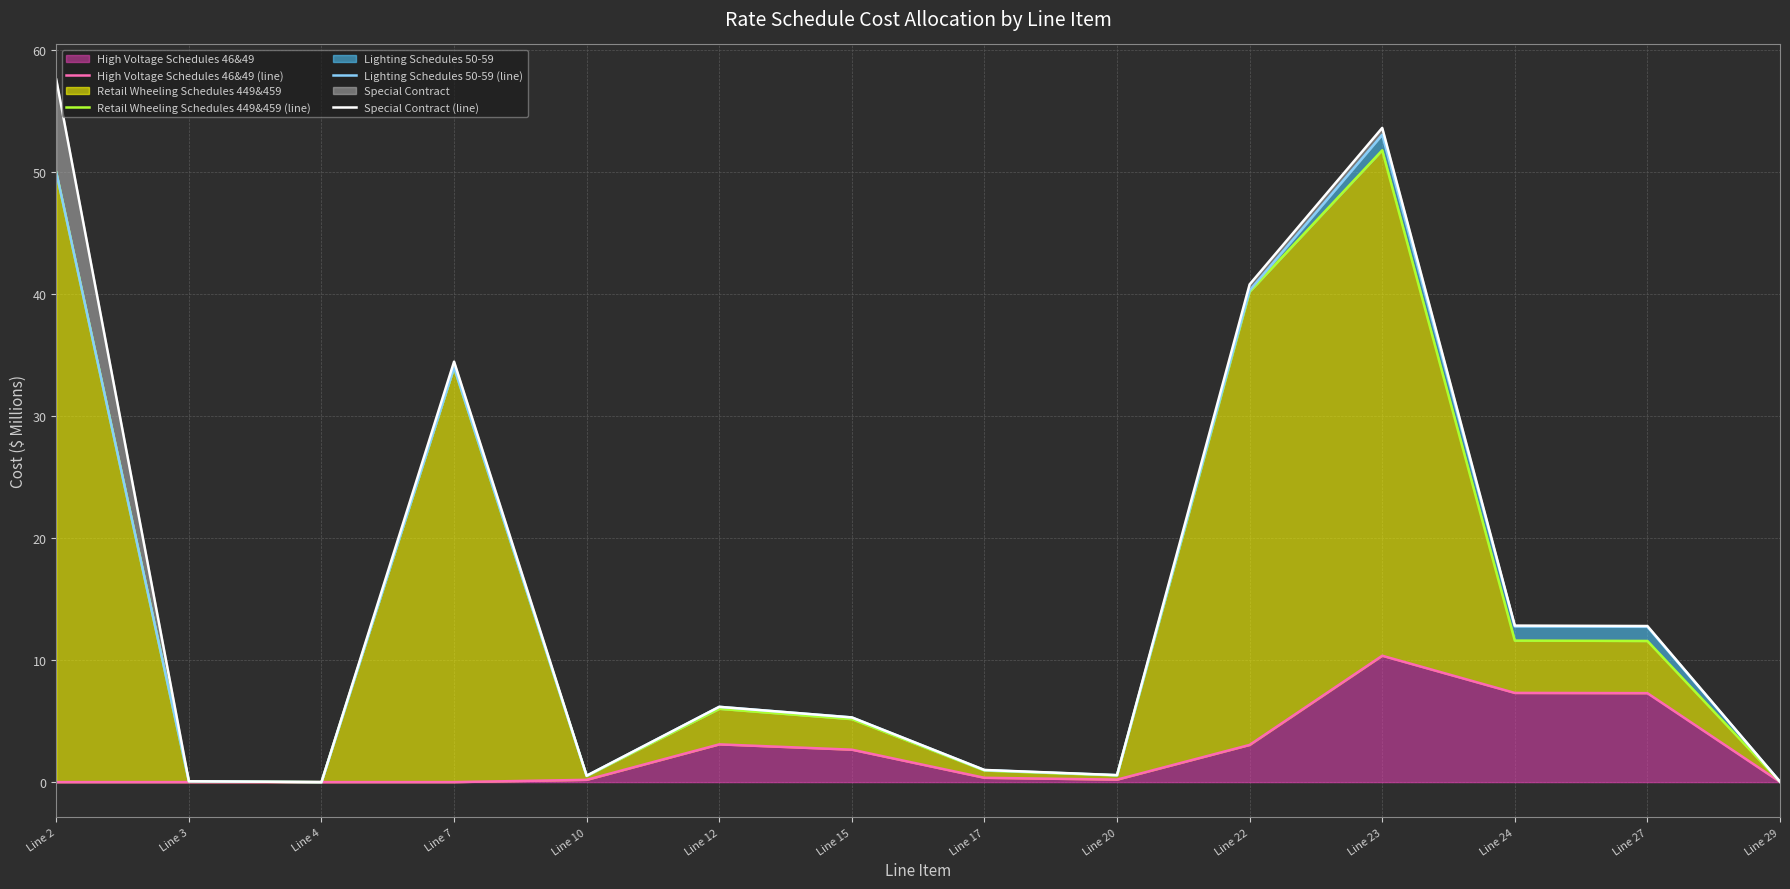

True or false: Lighting Schedules 50-59 (line) and High Voltage Schedules 46&49 (line) intersect in this chart.

False